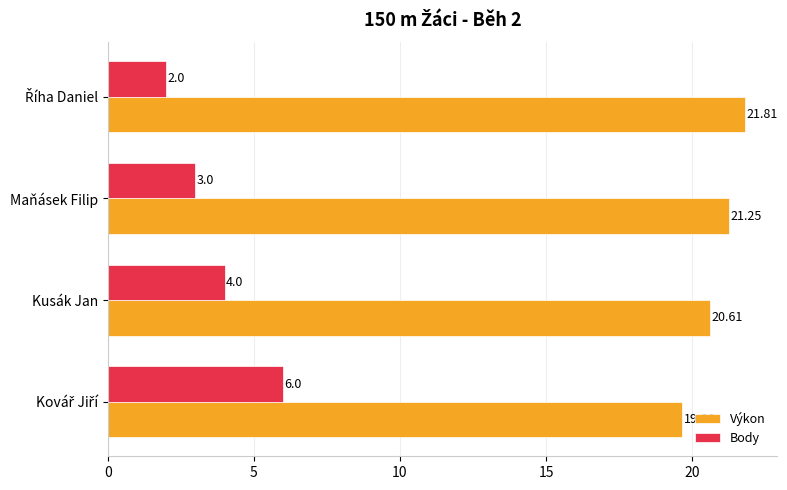

Which series has the largest total across all categories?

Výkon